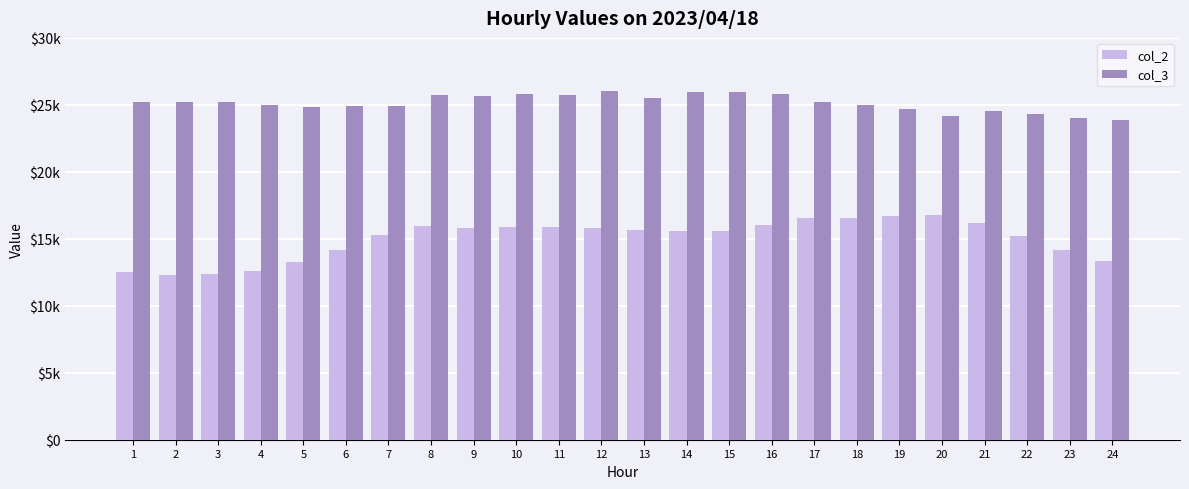

Where does the col_2 series first go above 15634?

8